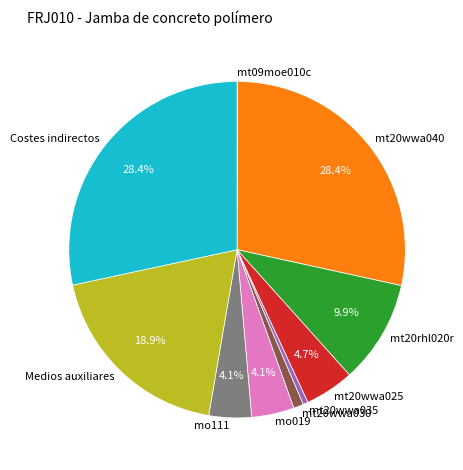

What is the ratio of the value at Medios auxiliares to the value at mt20rhl020r?

1.9